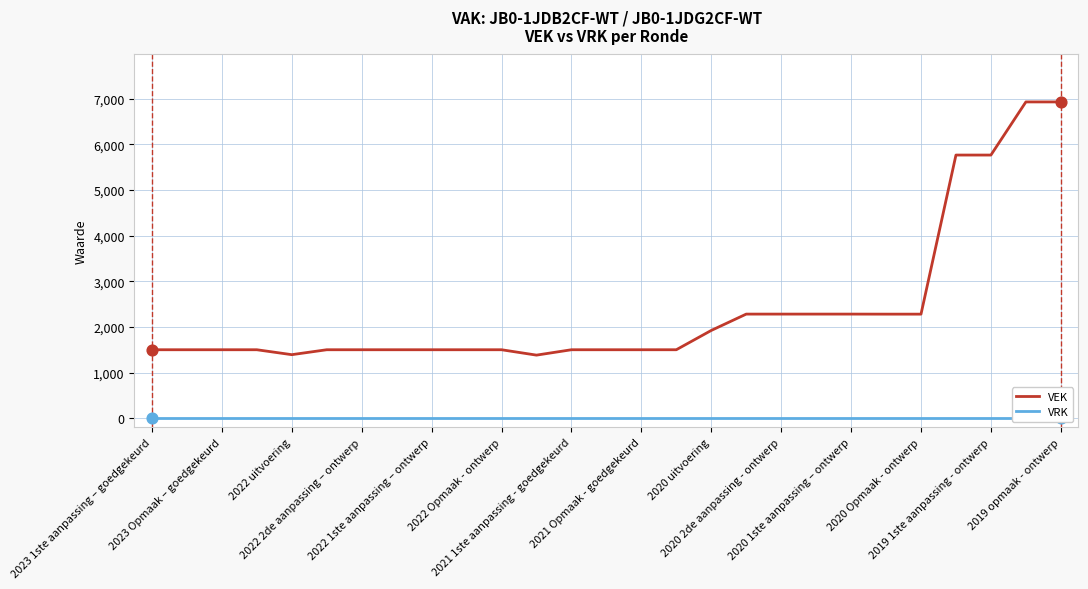

Which series has the largest total across all categories?

VEK